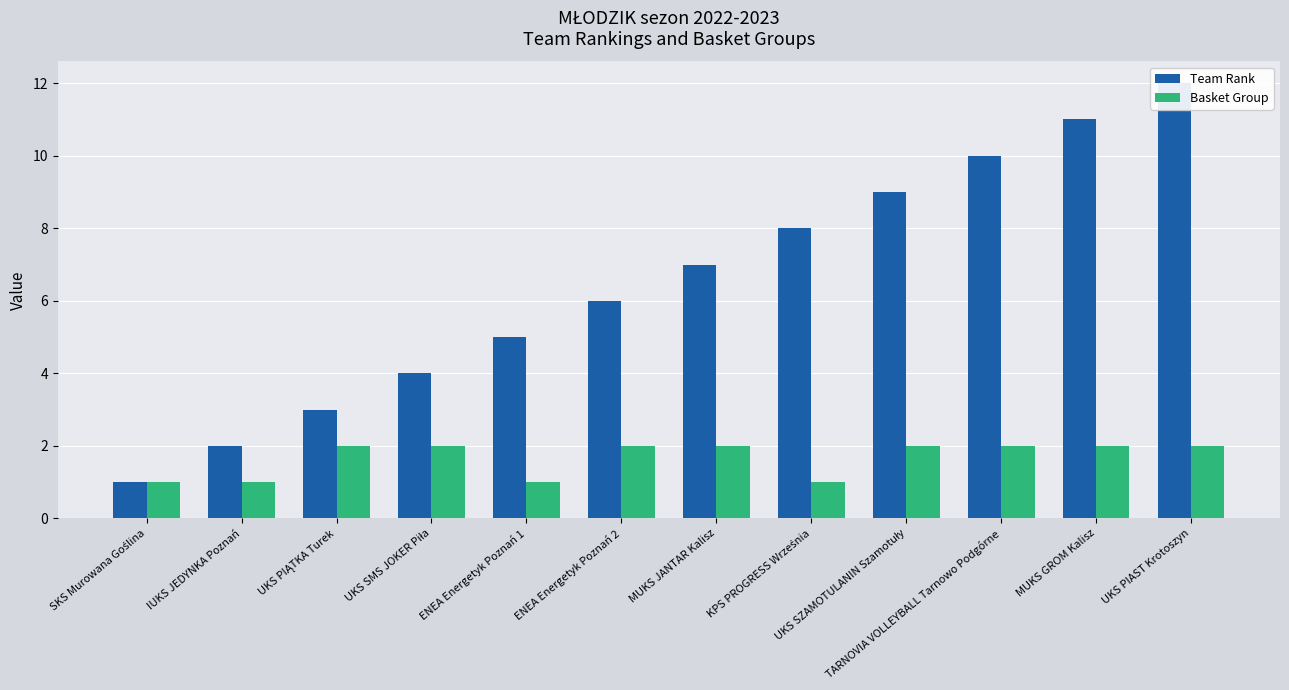

What is the difference between the Team Rank values at SKS Murowana Goślina and MUKS GROM Kalisz?

10